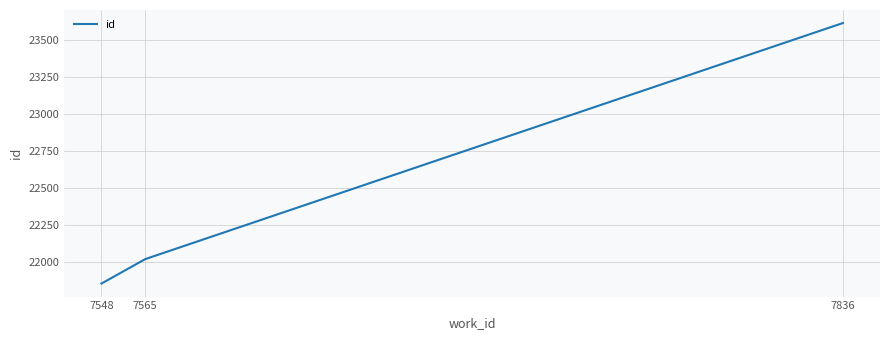

The chart shows a value of 40839 at 7836. True or false?

False